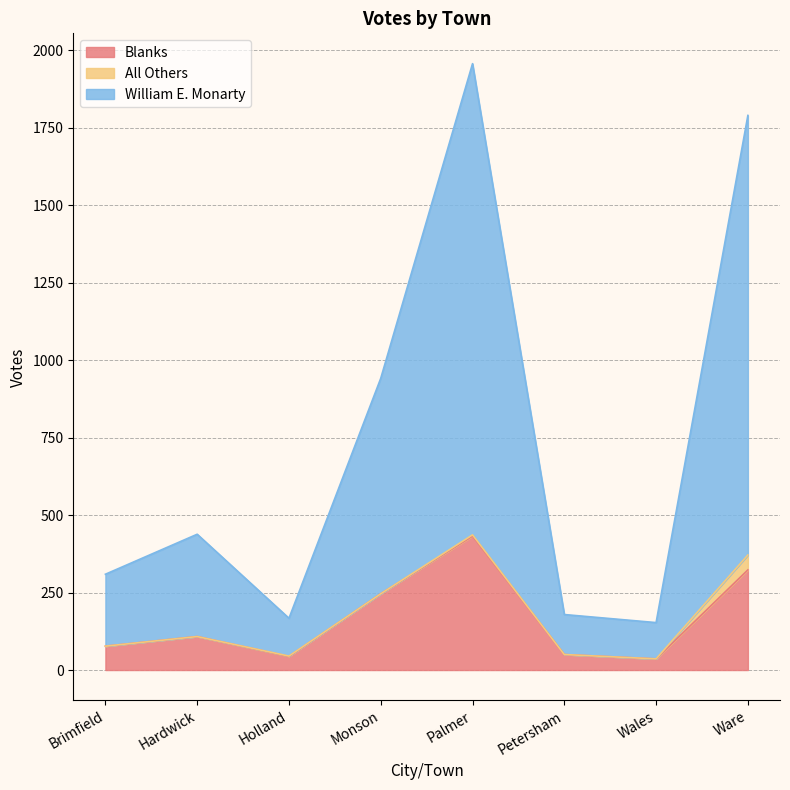

What is the difference between the maximum and minimum values in the Blanks series?

396